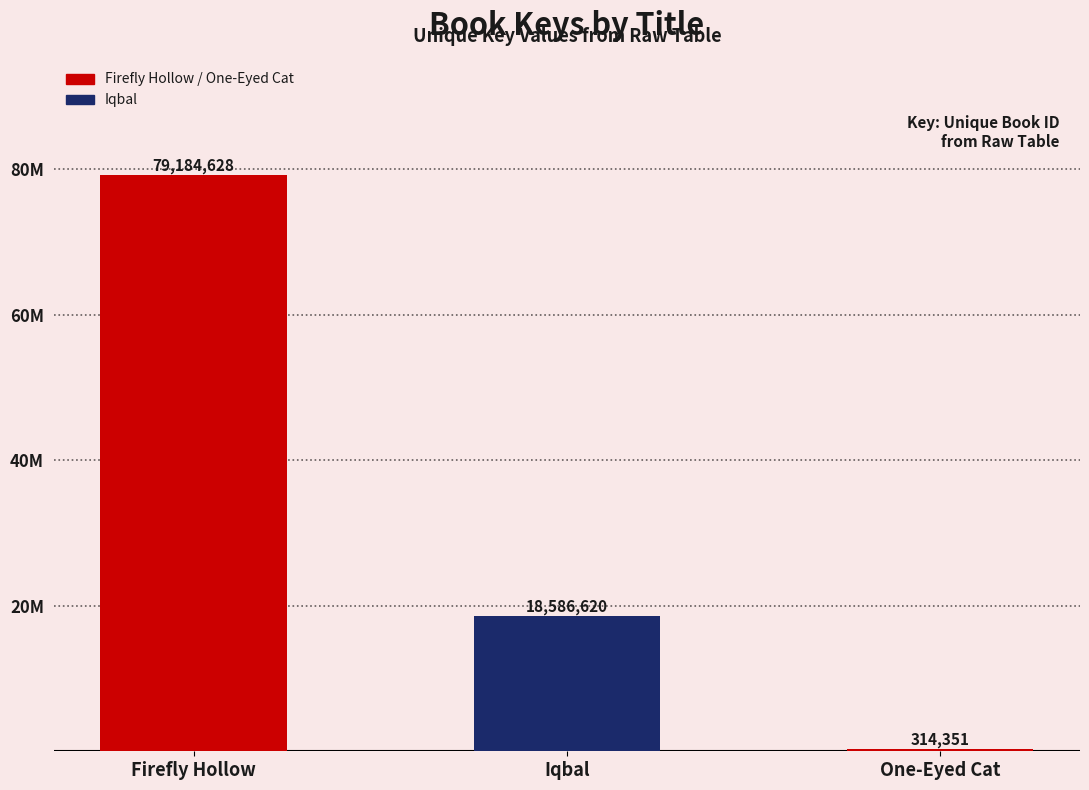

Approximately how many times larger is the value at Iqbal compared to One-Eyed Cat?

59.1